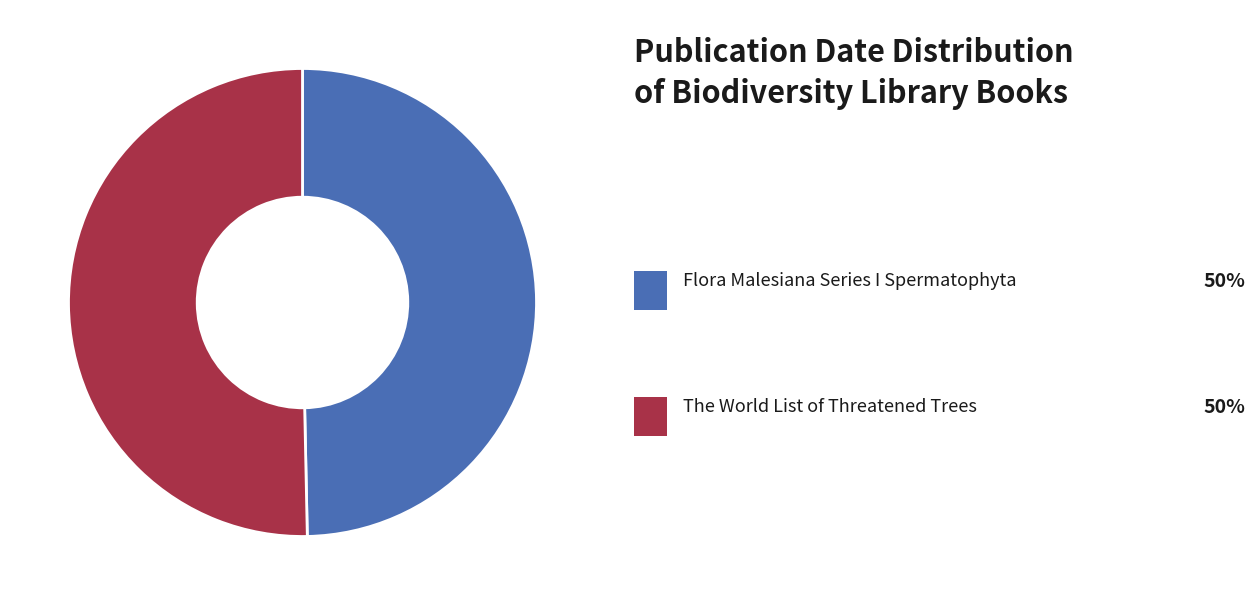

Is there any slice that represents more than half of the pie?

Yes